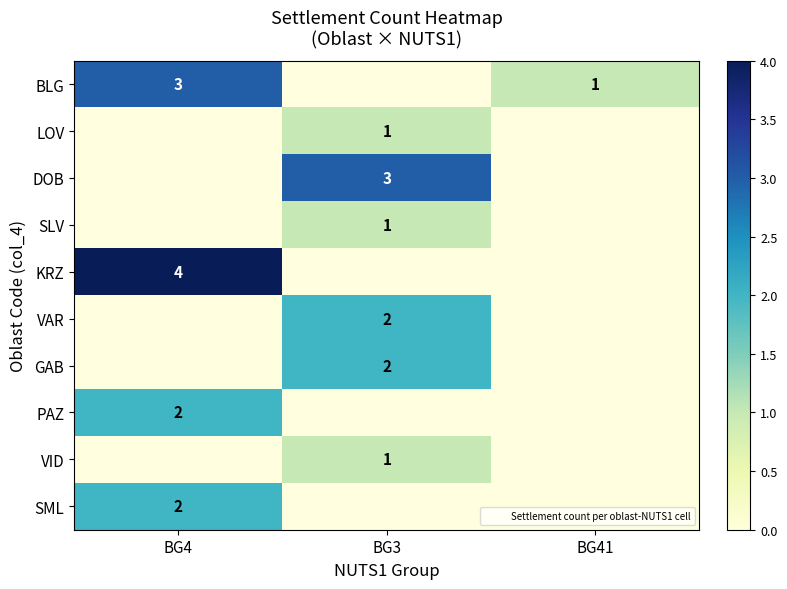

What is the maximum value shown in the chart?

4